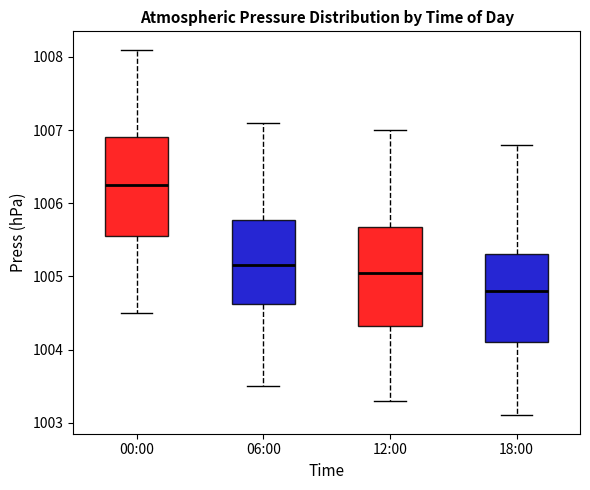

Which box's median line is the lowest?

18:00